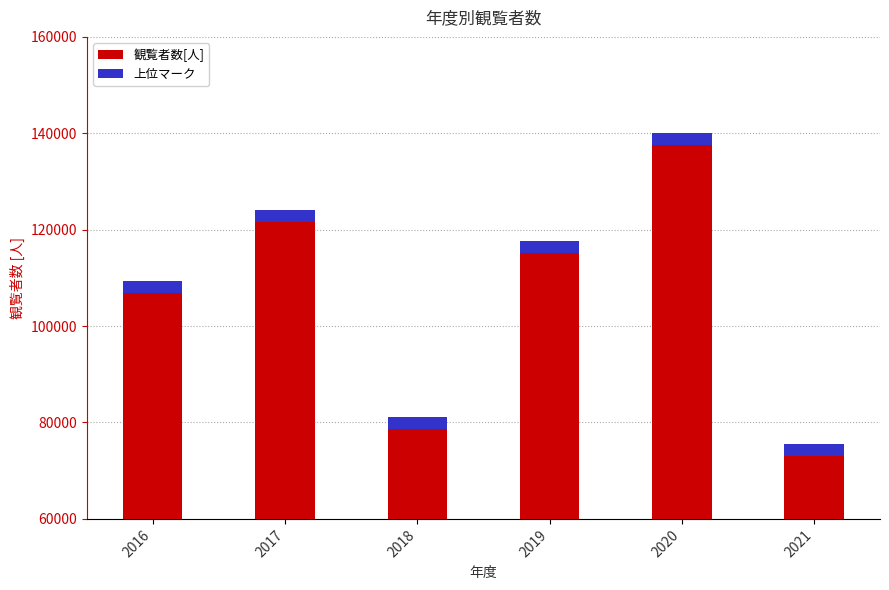

List the labels in order of value, largest first.

2020, 2017, 2019, 2016, 2018, 2021